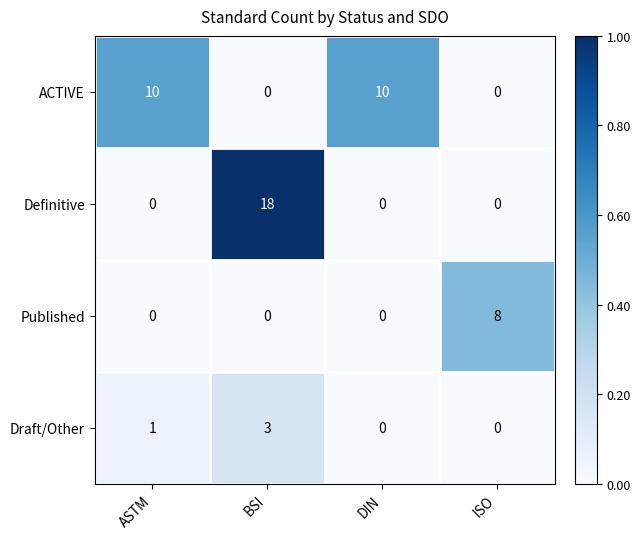

Reading left to right, transcribe all the data shown in this chart.

ACTIVE: ASTM=10	BSI=0	DIN=10	ISO=0
Definitive: ASTM=0	BSI=18	DIN=0	ISO=0
Published: ASTM=0	BSI=0	DIN=0	ISO=8
Draft/Other: ASTM=1	BSI=3	DIN=0	ISO=0